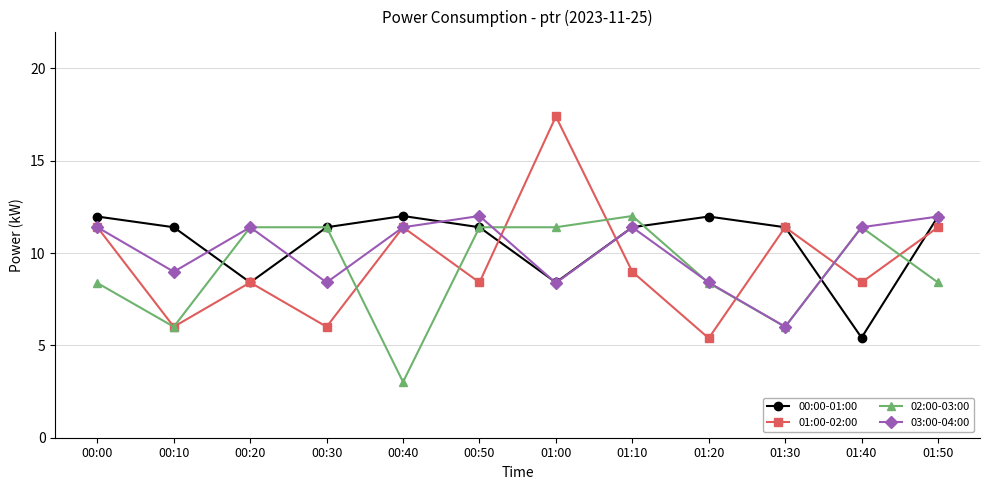

What value does the 01:00-02:00 series have at 00:50?

8.4